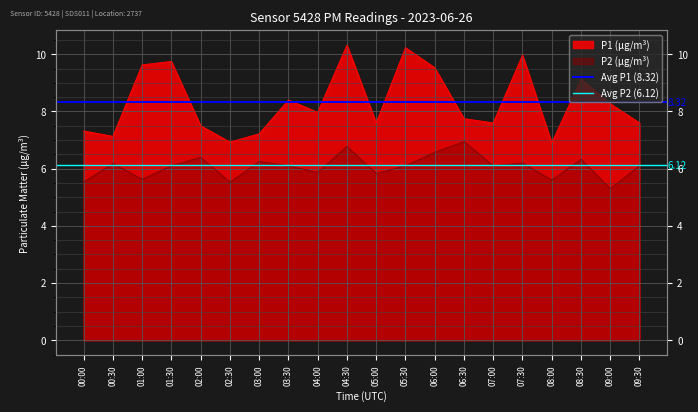

Is it true that Avg P2 (6.12) equals 3.0 at 00:30?

False